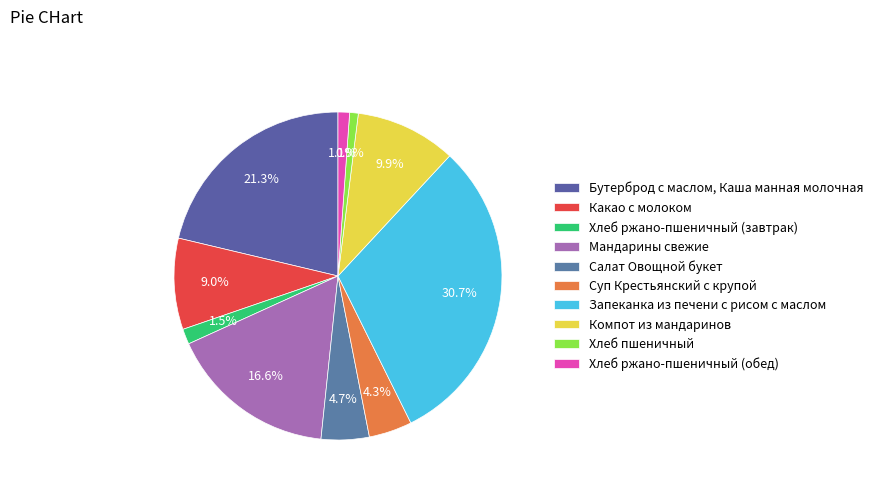

To the nearest percent, what portion does Хлеб ржано-пшеничный (завтрак) represent?

2%